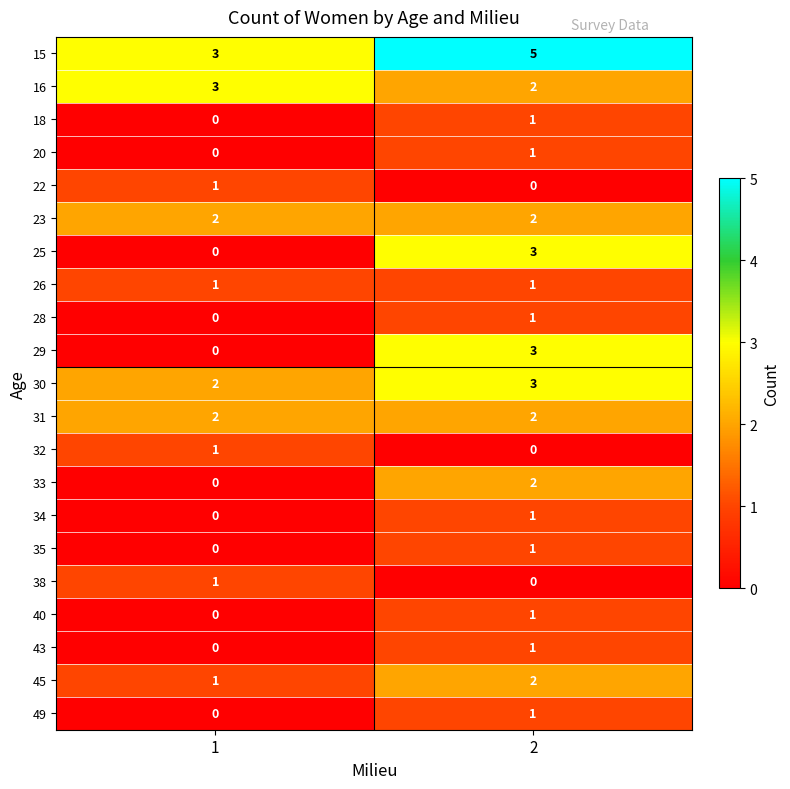

The 33 series shows 3 at 2. True or false?

False